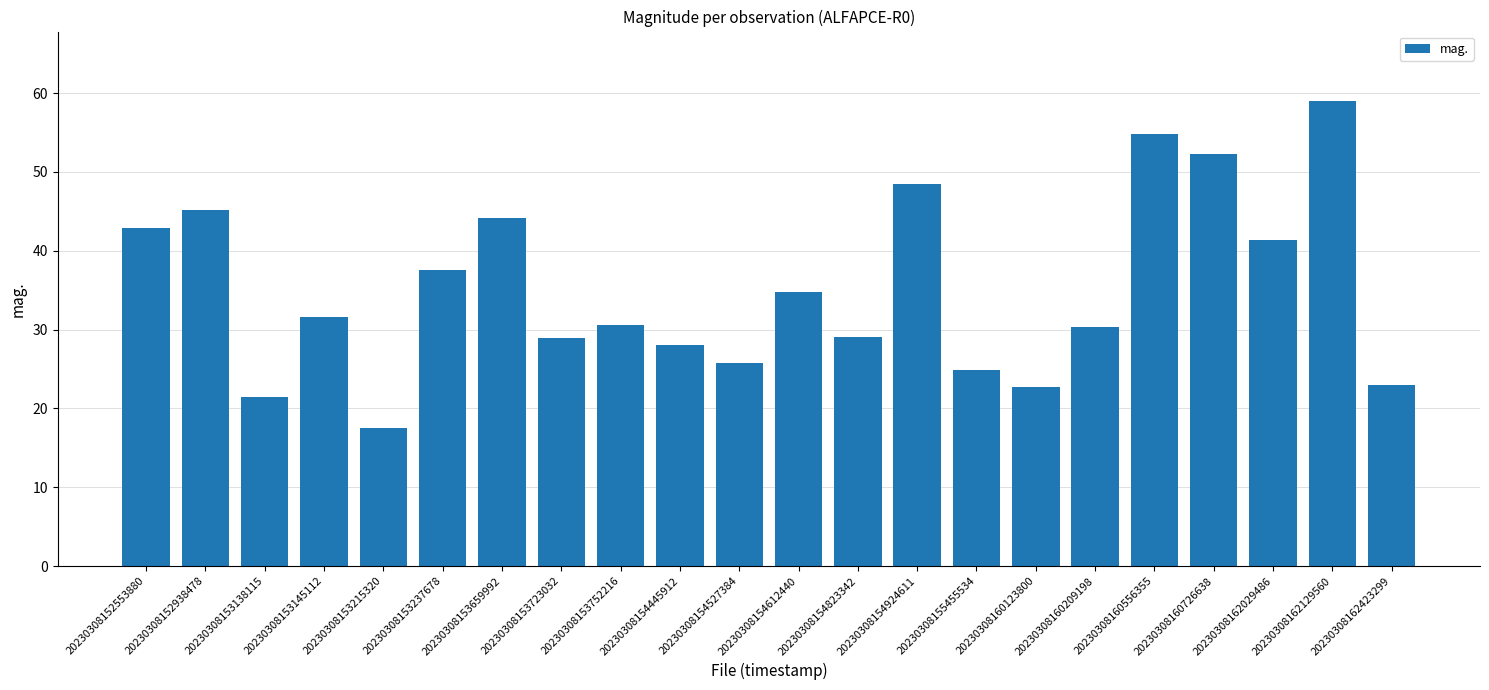

Which category has the lowest value across all series?

20230308153215320